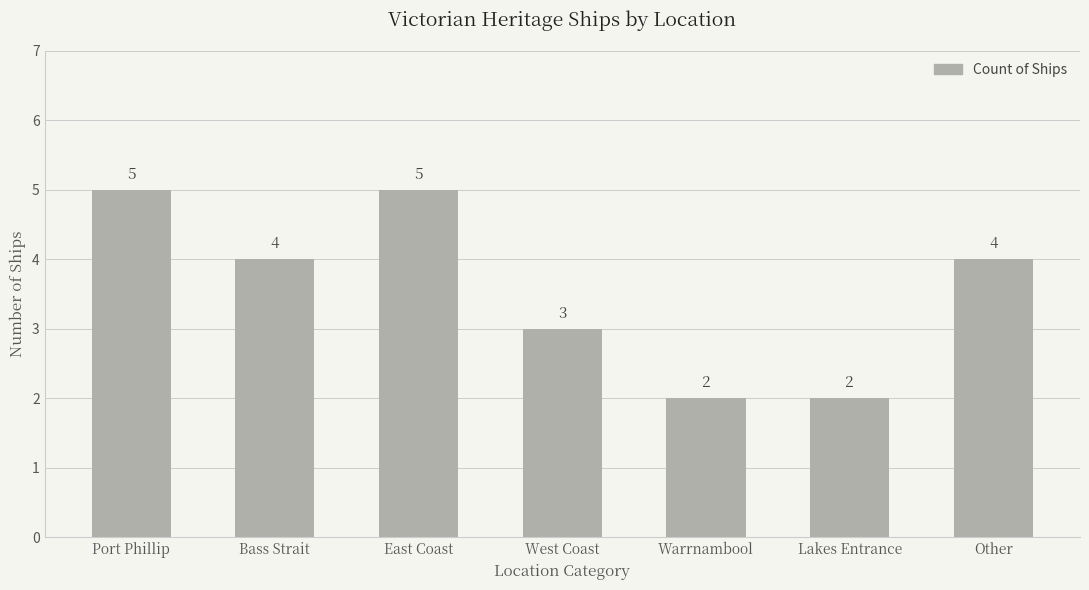

What is the difference between the maximum and second lowest values?

3